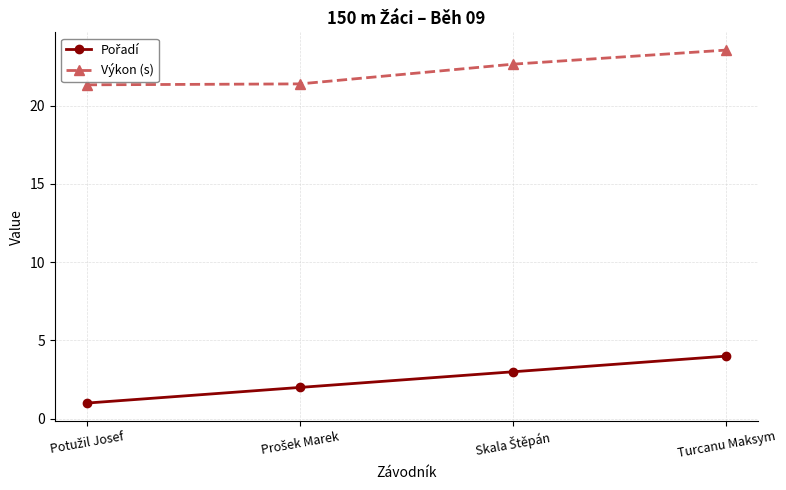

What is the value of the Výkon (s) point at the 1st from the left?

21.3